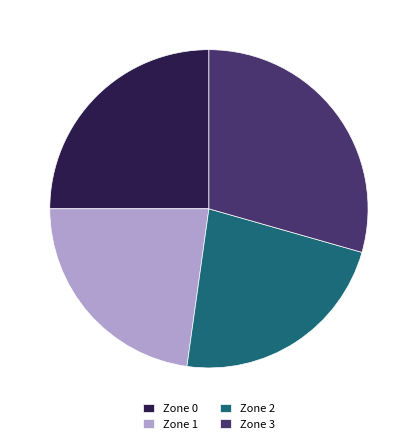

Combined, do Zone 1 and Zone 3 account for over 50%?

Yes